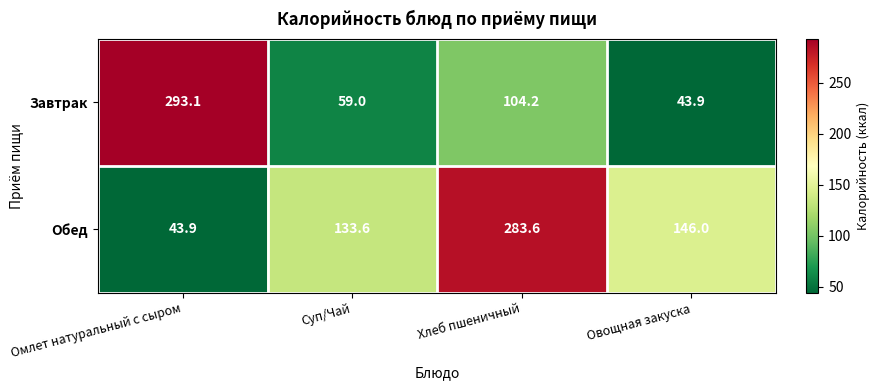

What is the difference between the second highest and second lowest values in the Завтрак series?

45.2